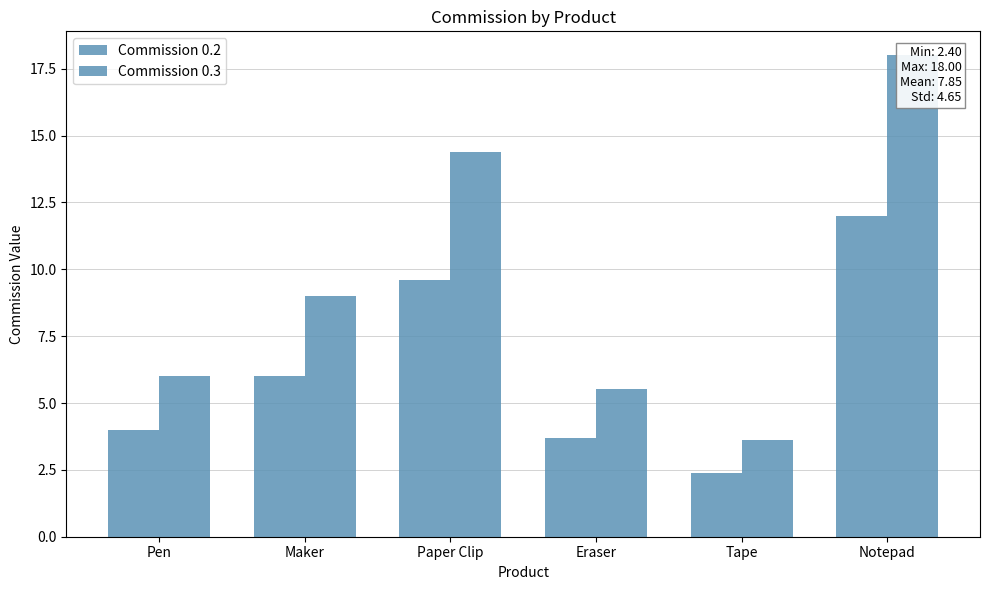

Where is Commission 0.3 nearest to the value 10?

Maker